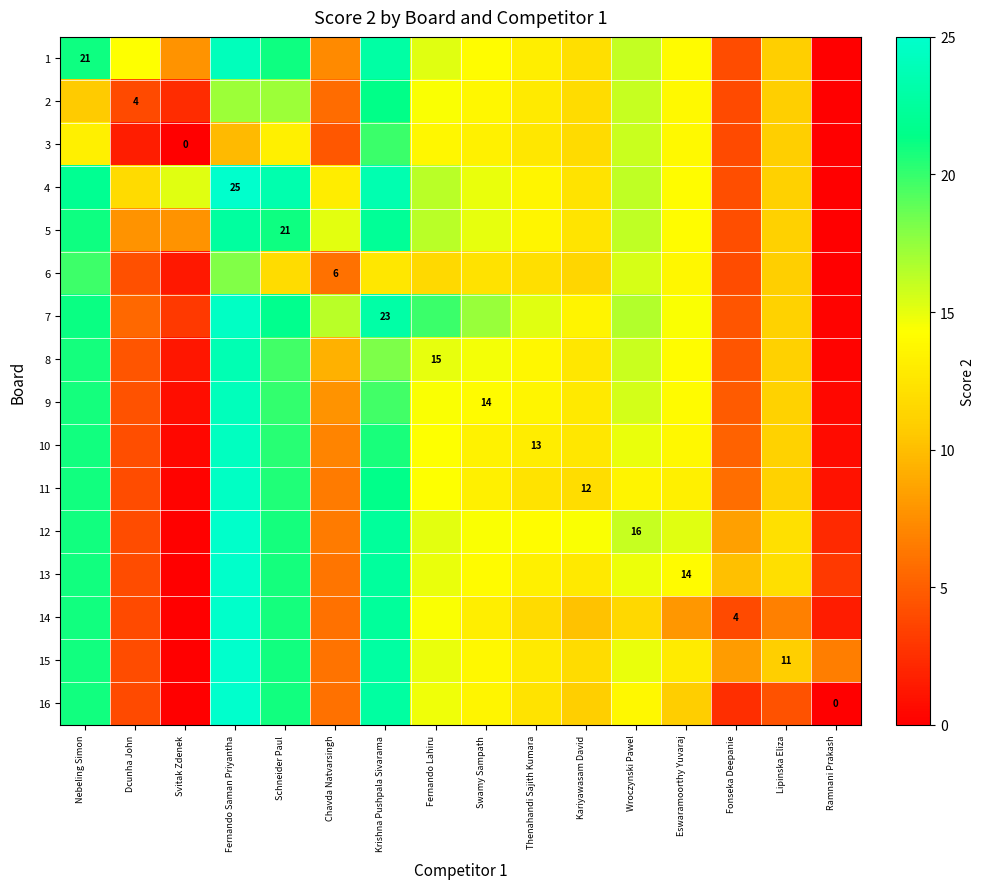

List the series in order of their peak value, lowest first.

6, 3, 2, 5, 8, 9, 1, 10, 7, 11, 12, 14, 13, 16, 15, 4